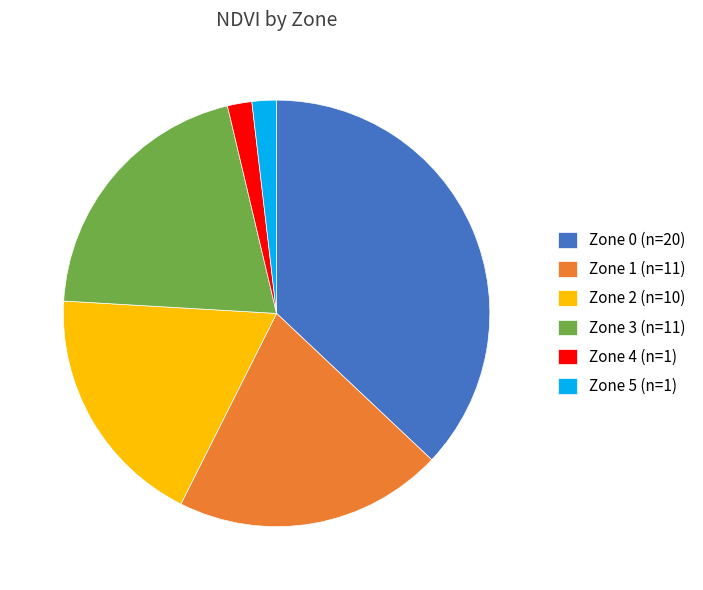

Is Zone 3 the majority of the pie?

No